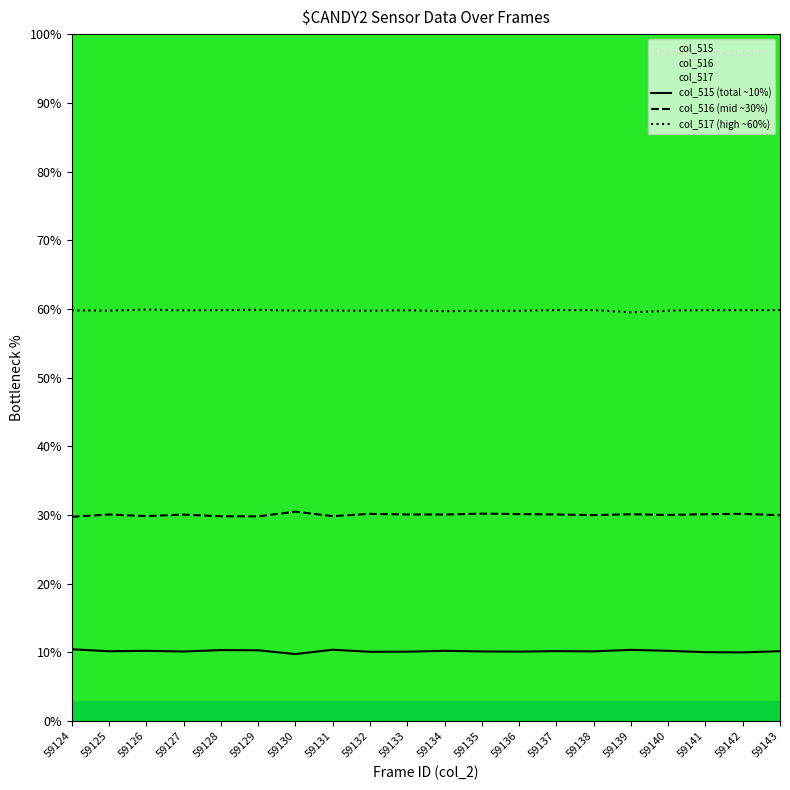

Reading right to left, what are all the values shown in this chart?

col_515: 59143=10.2	59142=10.0	59141=10.0	59140=10.2	59139=10.4	59138=10.2	59137=10.2	59136=10.1	59135=10.1	59134=10.2	59133=10.1	59132=10.1	59131=10.4	59130=9.8	59129=10.3	59128=10.3	59127=10.1	59126=10.2	59125=10.2	59124=10.5
col_516: 59143=30.0	59142=30.2	59141=30.1	59140=30.0	59139=30.1	59138=30.0	59137=30.1	59136=30.1	59135=30.2	59134=30.1	59133=30.1	59132=30.2	59131=29.8	59130=30.5	59129=29.8	59128=29.8	59127=30.1	59126=29.9	59125=30.1	59124=29.8
col_517: 59143=59.8	59142=59.8	59141=59.8	59140=59.7	59139=59.5	59138=59.8	59137=59.8	59136=59.7	59135=59.7	59134=59.7	59133=59.8	59132=59.7	59131=59.8	59130=59.7	59129=59.9	59128=59.8	59127=59.8	59126=59.9	59125=59.7	59124=59.8